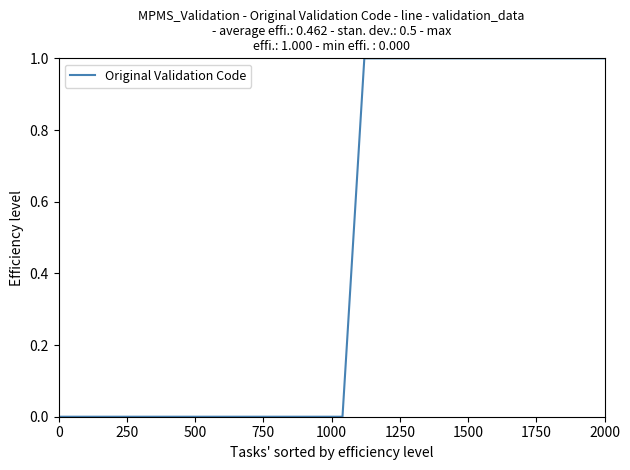

What is the difference between the maximum and minimum values?

1.0